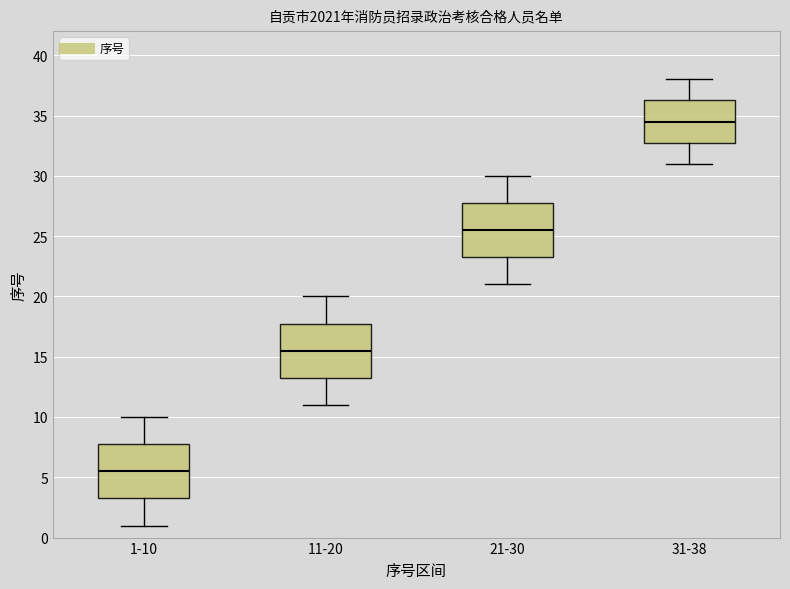

Reading left to right, read every box against the y-axis: the position of its median line, the range the box covers, and the ends of its whiskers. The values are not printed on the chart, so give them approximately, as read against the axis.

1-10: median 5.5, box 3.5 to 8.0, whiskers 1.0 to 10.0
11-20: median 15.5, box 13.5 to 18.0, whiskers 11.0 to 20.0
21-30: median 25.5, box 23.5 to 28.0, whiskers 21.0 to 30.0
31-38: median 34.5, box 33.0 to 36.5, whiskers 31.0 to 38.0